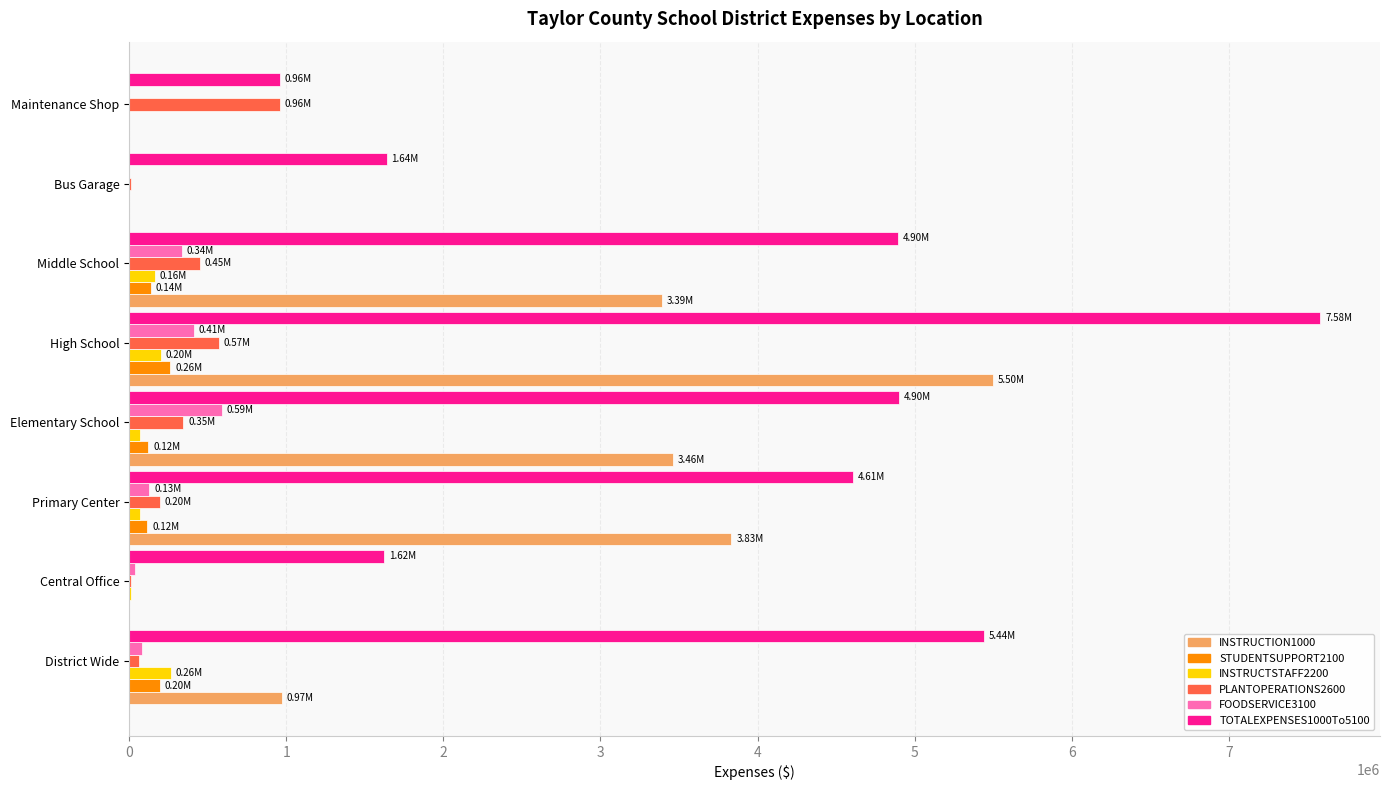

Which series has the largest range (max minus min)?

TOTALEXPENSES1000To5100